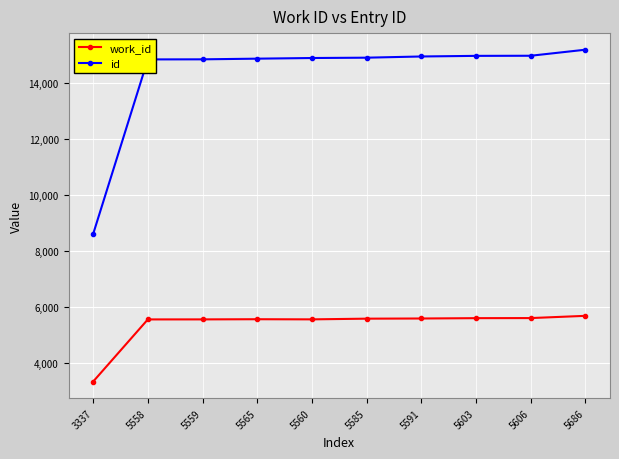

Is the value of work_id at 5591 greater than the value of id at 5560?

No